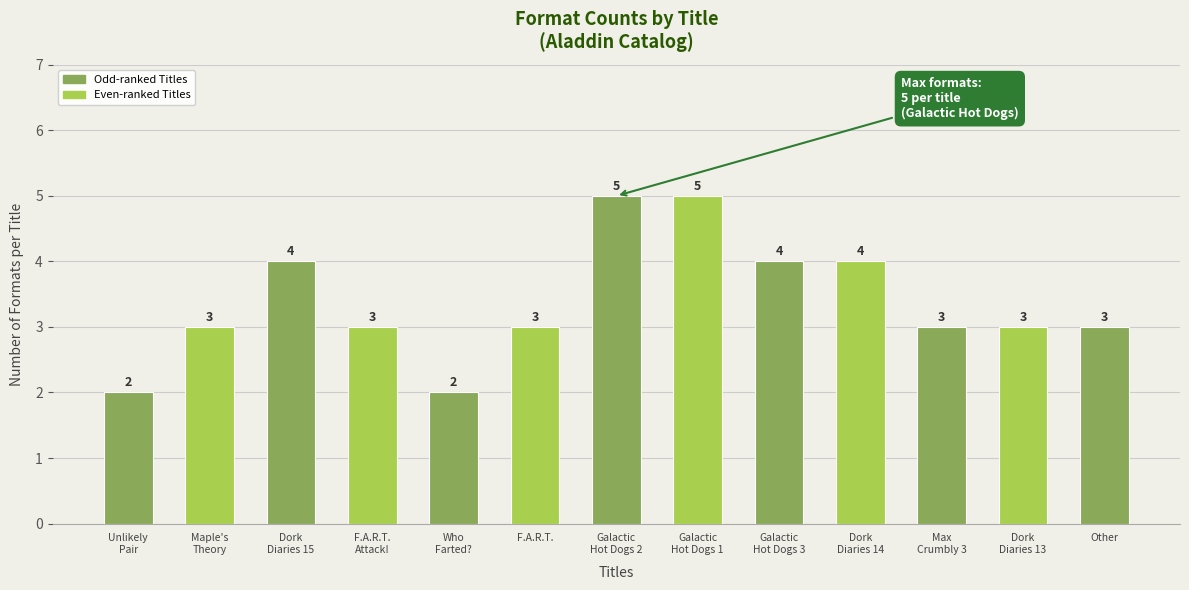

What is the value of the 3rd bar from the left?

4